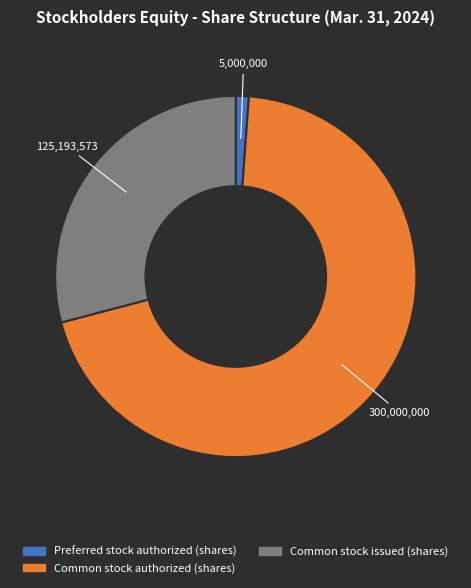

What is the smallest slice in the pie chart?

Preferred stock authorized (shares)